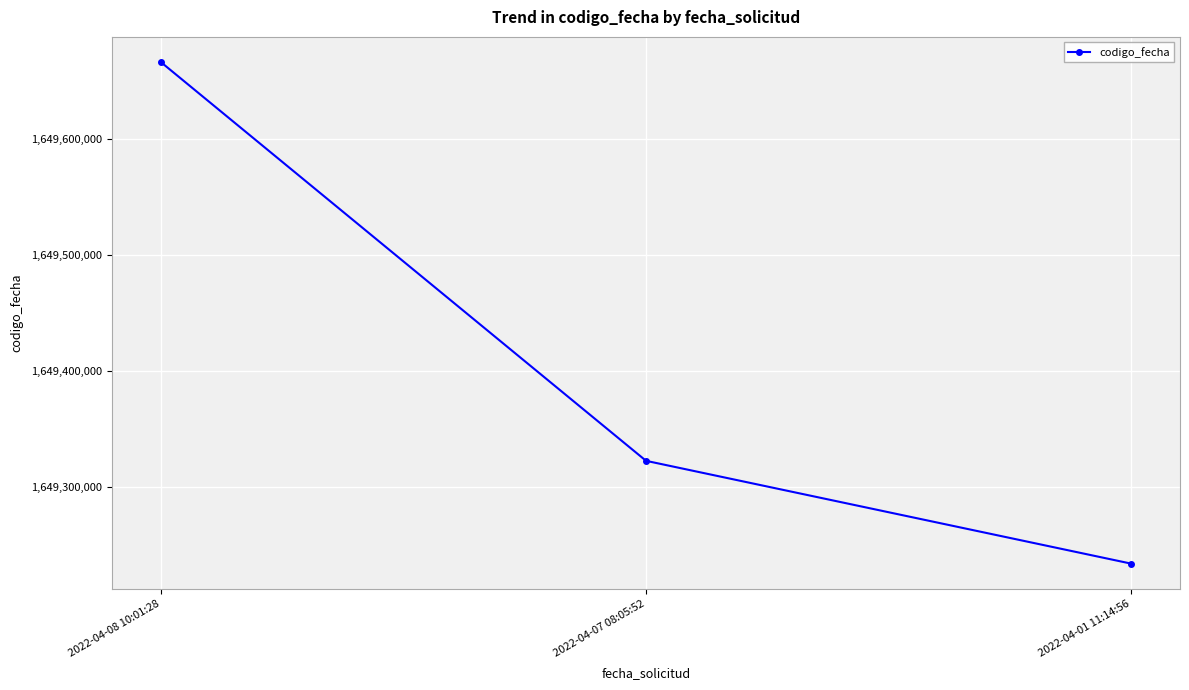

Reading left to right, what are all the values shown in this chart?

2022-04-08 10:01:28=1649666848	2022-04-07 08:05:52=1649322300	2022-04-01 11:14:56=1649233449